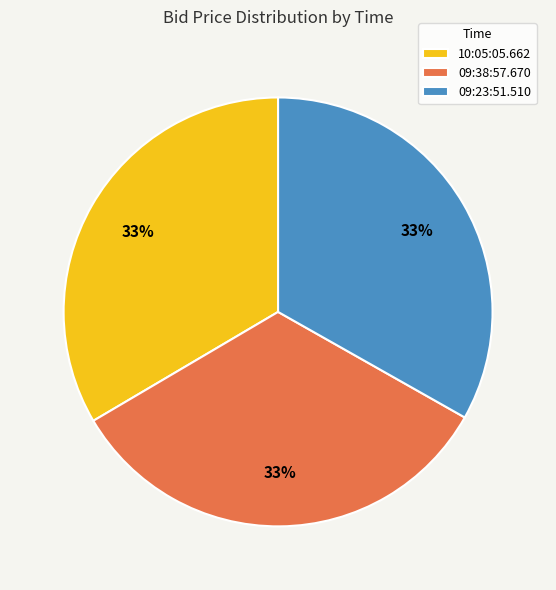

Is there a majority slice in this chart?

No